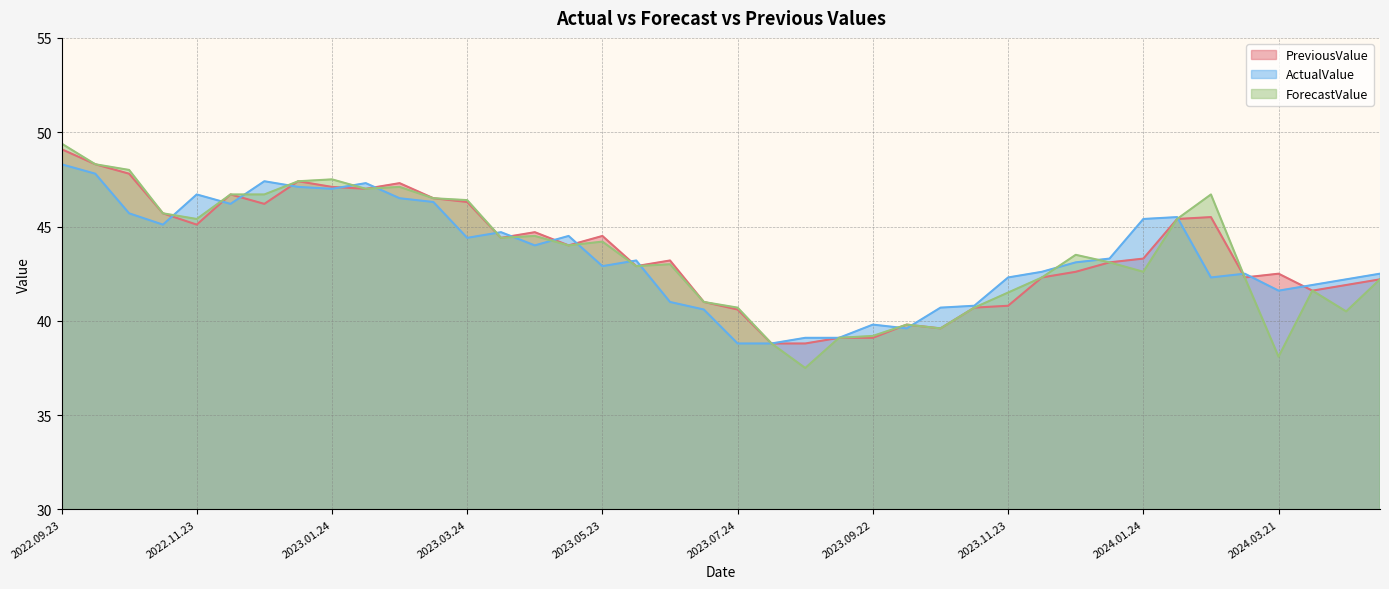

How many data points does each series have?

40